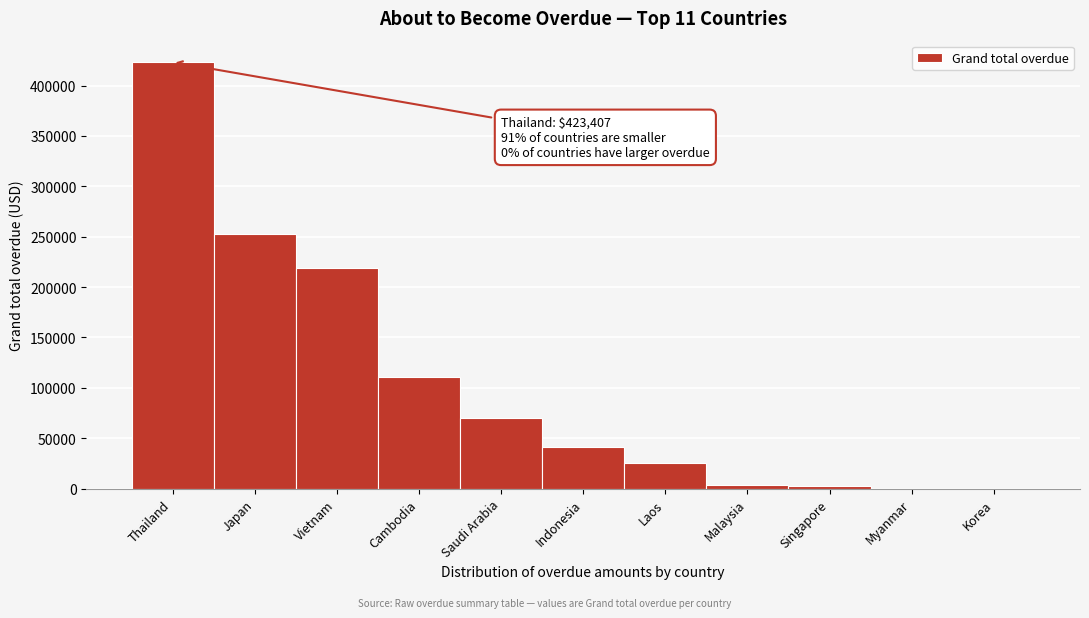

What is the maximum value shown in the chart?

423406.6